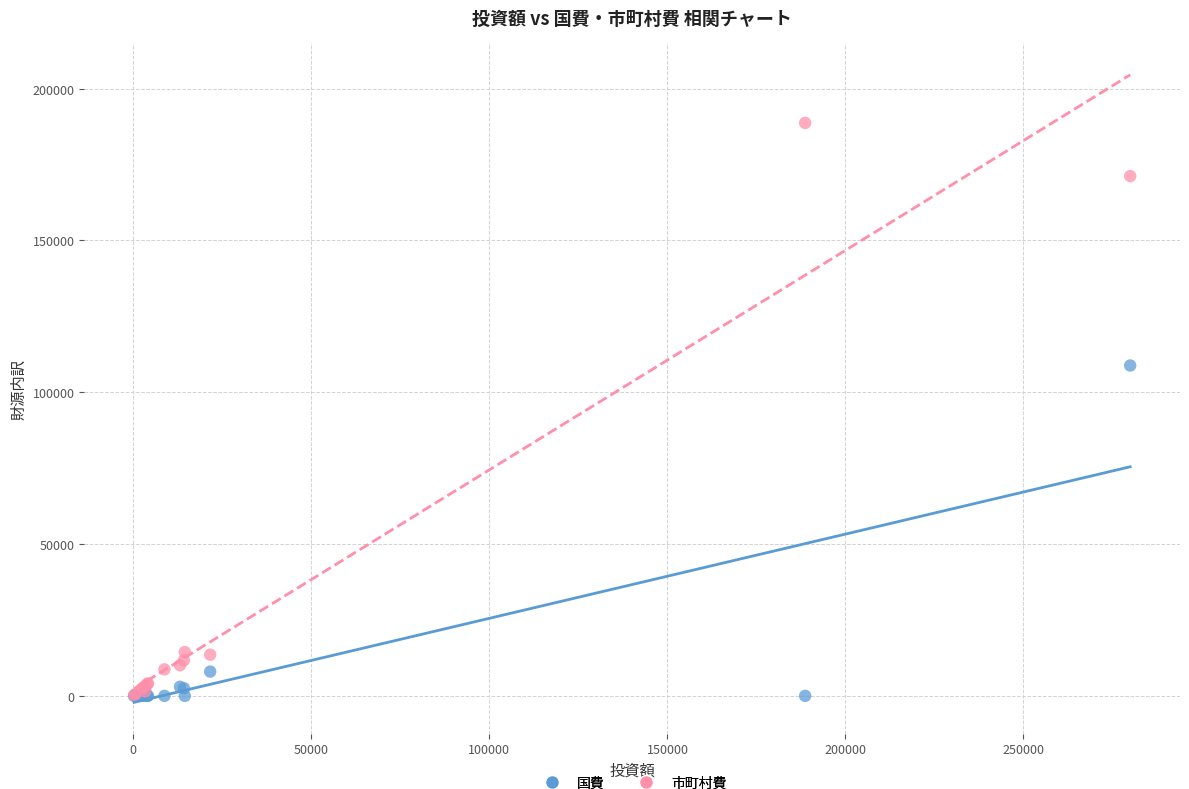

Across all series, what Y value is closest to 94340?

108801